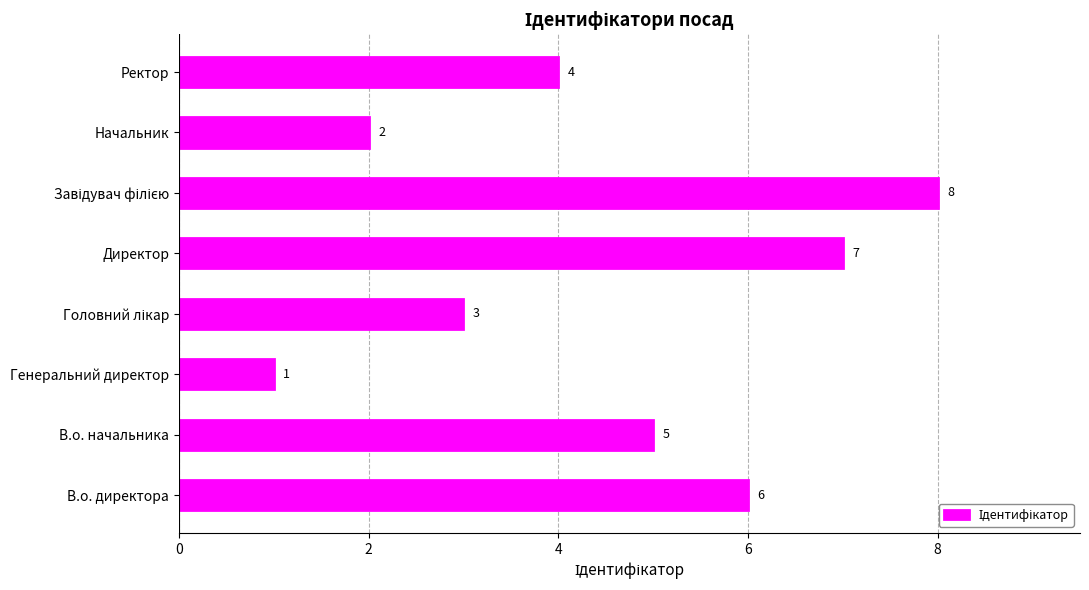

What is the sum of all values?

36